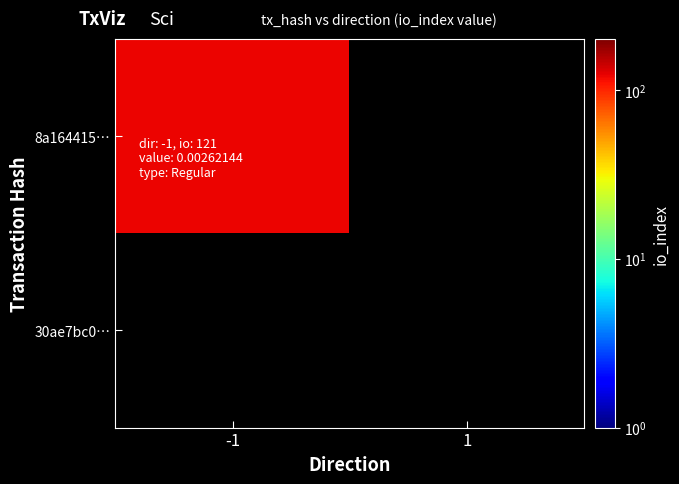

Is the value of 30ae7bc0… at -1 greater than the value of 8a164415… at 1?

No